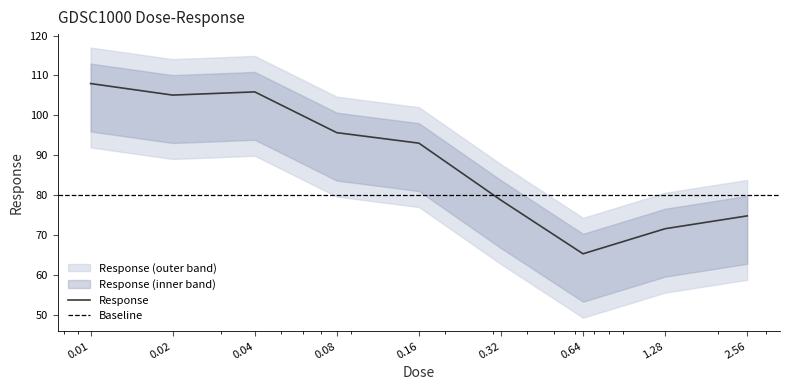

What is the label of the 5th point from the right?

0.16